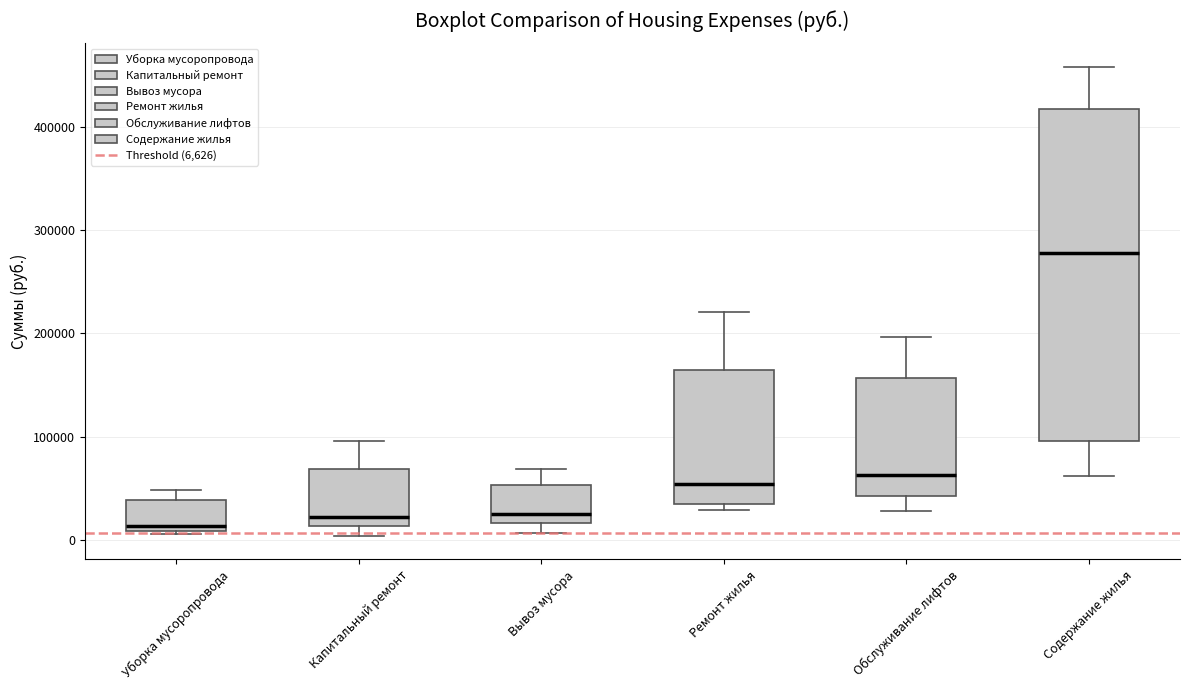

Which box has the highest median line?

Содержание жилья